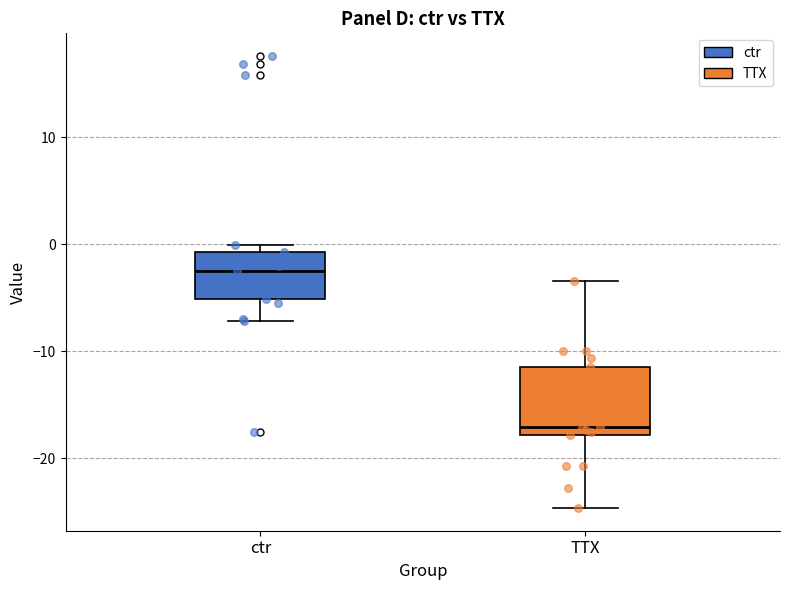

Which box has the highest median line?

ctr